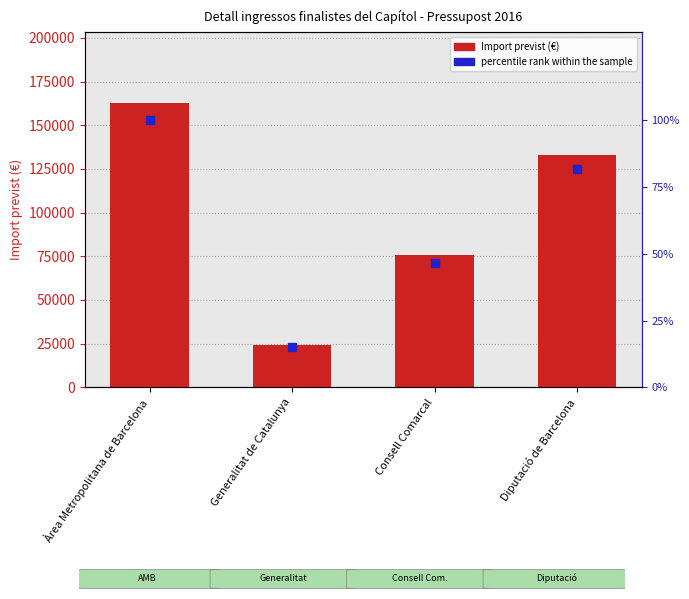

At which category is the sum across all series the highest?

Àrea Metropolitana de Barcelona